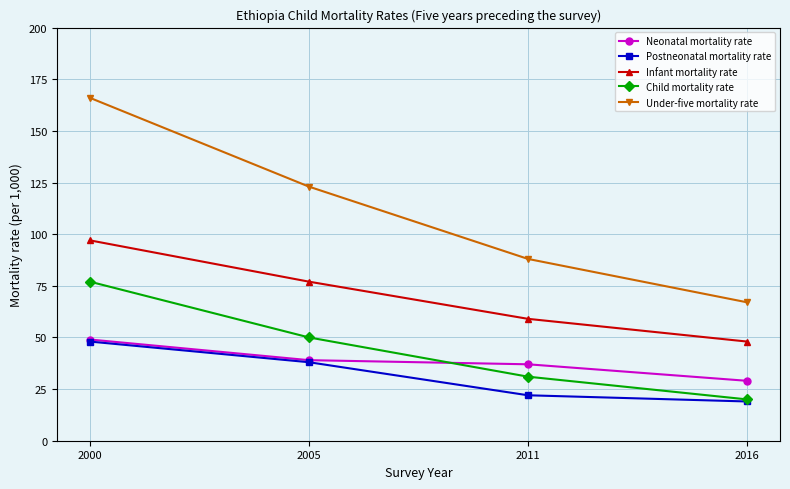

Is the value of Postneonatal mortality rate at 2000 greater than the value of Infant mortality rate at 2000?

No